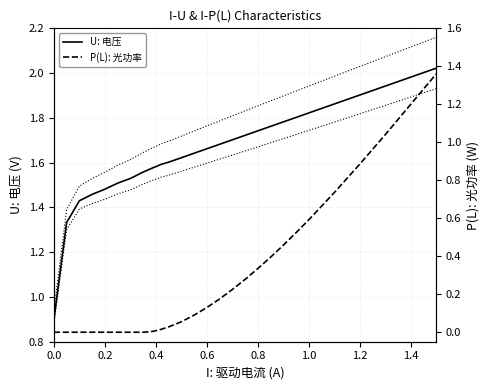

True or false: P(L): 光功率 and U upper cross at least once.

False